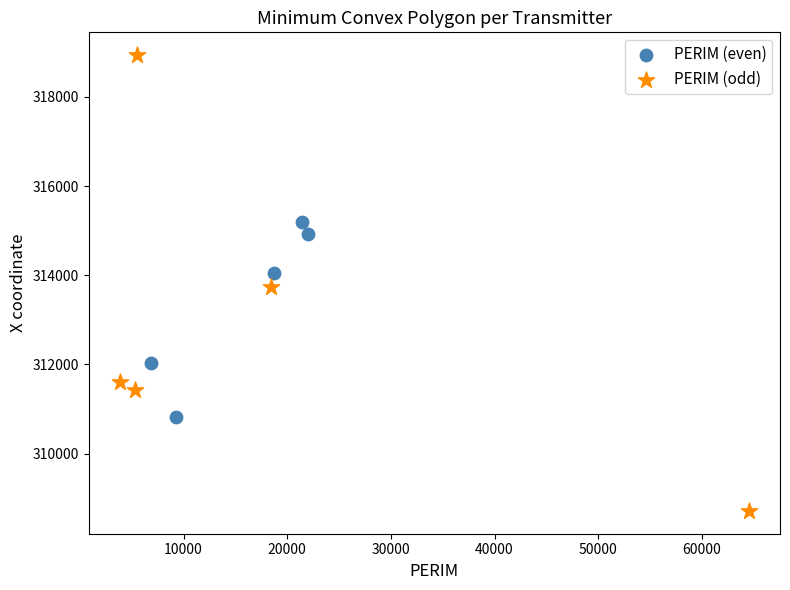

What are all the series names shown in the legend?

PERIM (even), PERIM (odd)